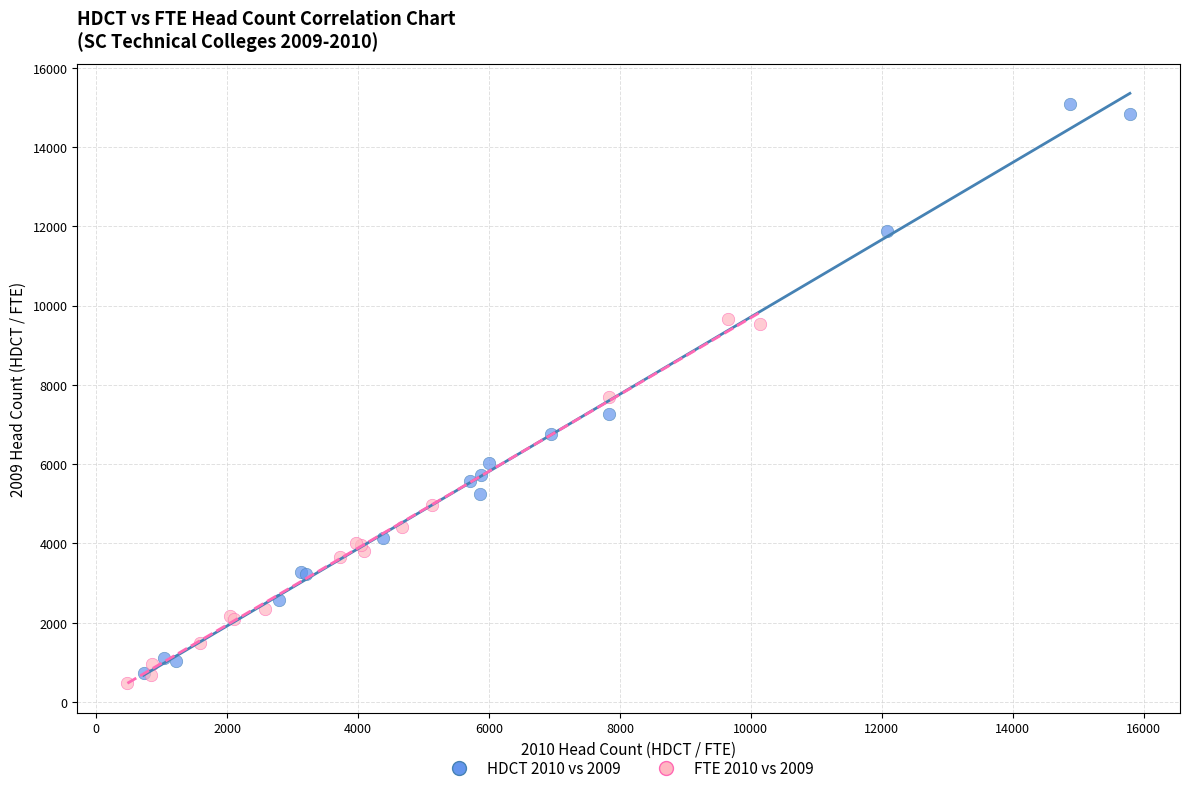

Which series reaches the maximum Y coordinate?

HDCT 2010 vs 2009